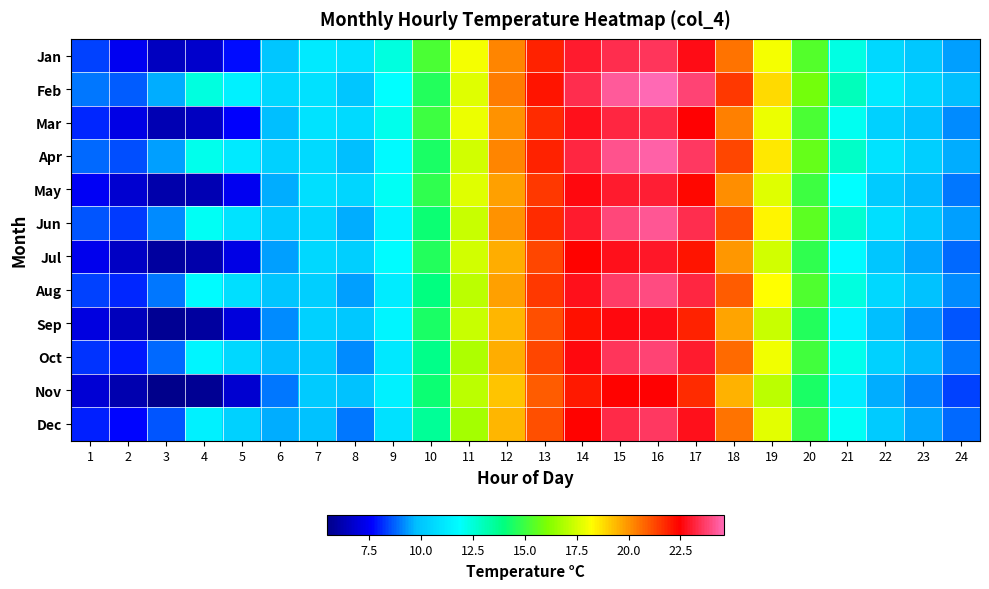

At which category does the chart reach its peak across all series?

16